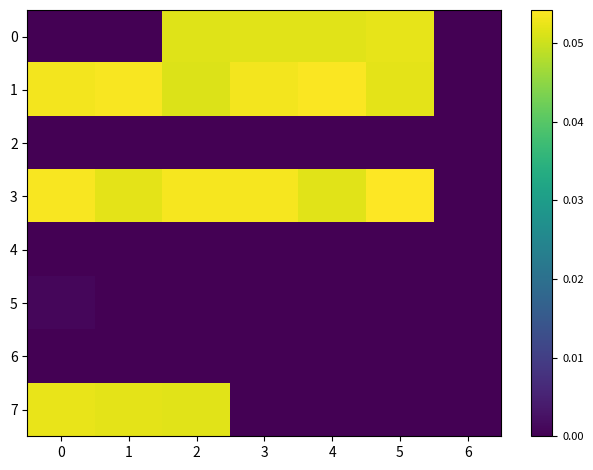

Which series has the largest range (max minus min)?

row_3